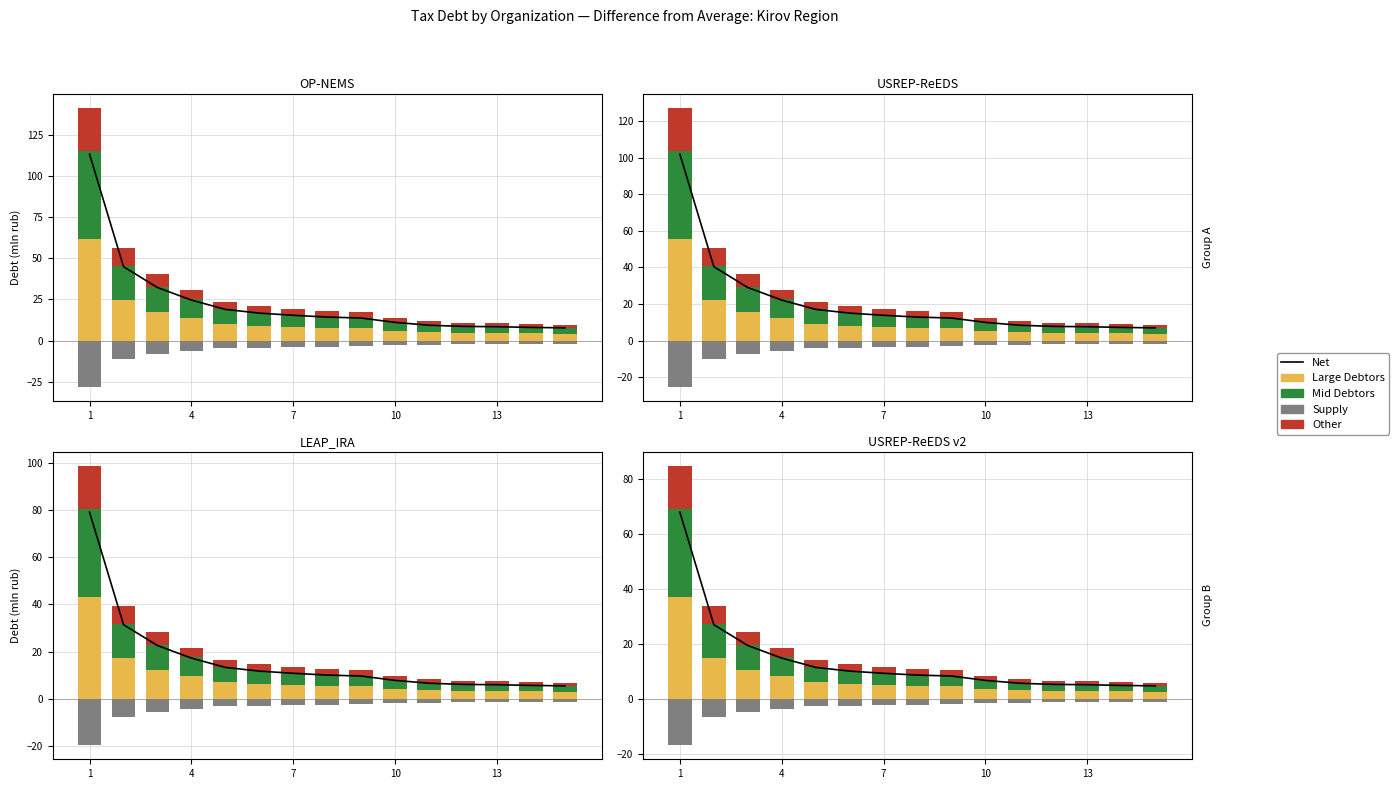

What is the average value of the Supply series?

-3.5